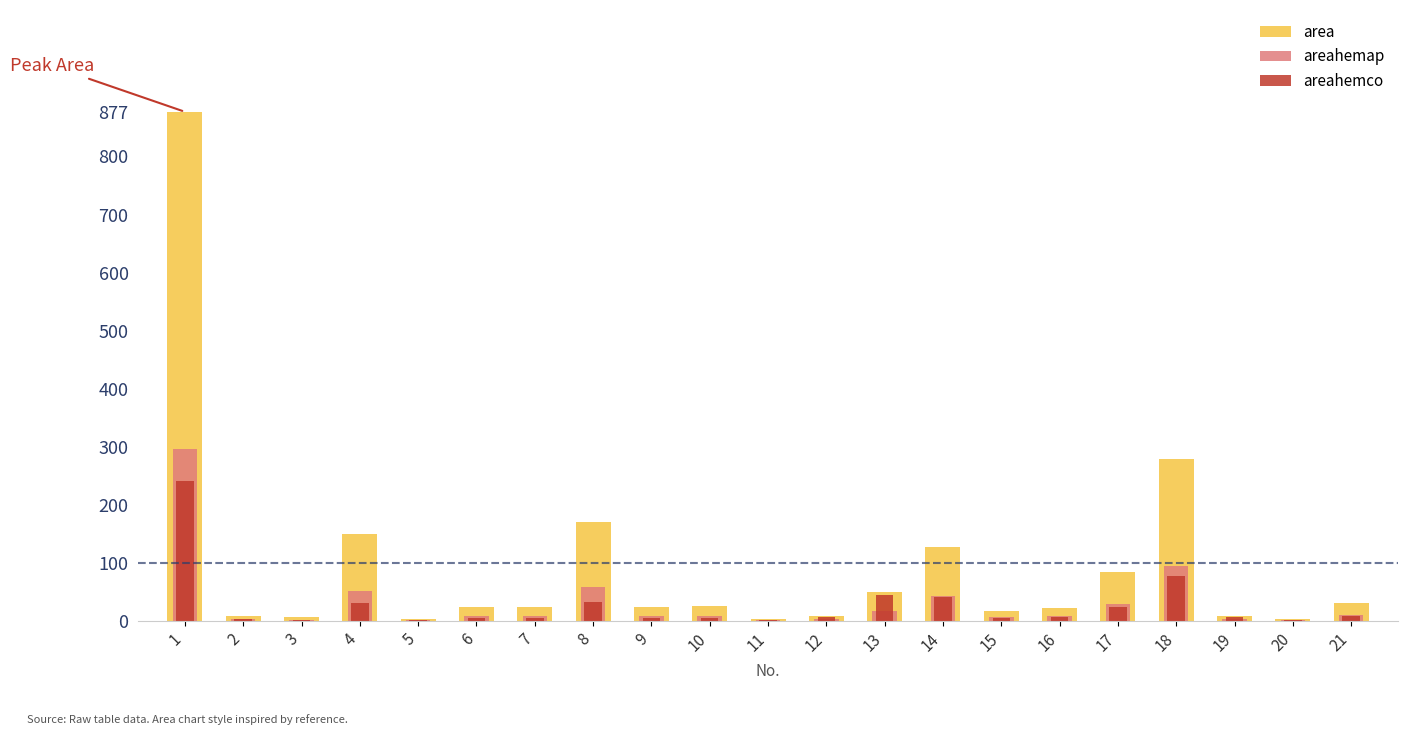

Reading right to left, transcribe all the data shown in this chart.

area: 21=30.0	20=3.0	19=8.0	18=279.0	17=84.0	16=22.0	15=17.0	14=127.0	13=49.0	12=9.0	11=3.0	10=25.0	9=23.0	8=170.0	7=23.0	6=23.0	5=3.0	4=150.0	3=6.0	2=9.0	1=877.0
areahemap: 21=10.2	20=1.0	19=2.7	18=94.4	17=28.4	16=7.4	15=5.8	14=43.0	13=16.6	12=3.0	11=1.0	10=8.5	9=7.8	8=57.5	7=7.8	6=7.8	5=1.0	4=50.8	3=2.0	2=3.0	1=296.9
areahemco: 21=8.3	20=1.0	19=7.4	18=76.7	17=23.2	16=5.9	15=4.7	14=41.3	13=44.9	12=6.1	11=0.6	10=4.7	9=4.6	8=33.2	7=4.7	6=4.4	5=0.6	4=30.2	3=1.2	2=3.0	1=241.5